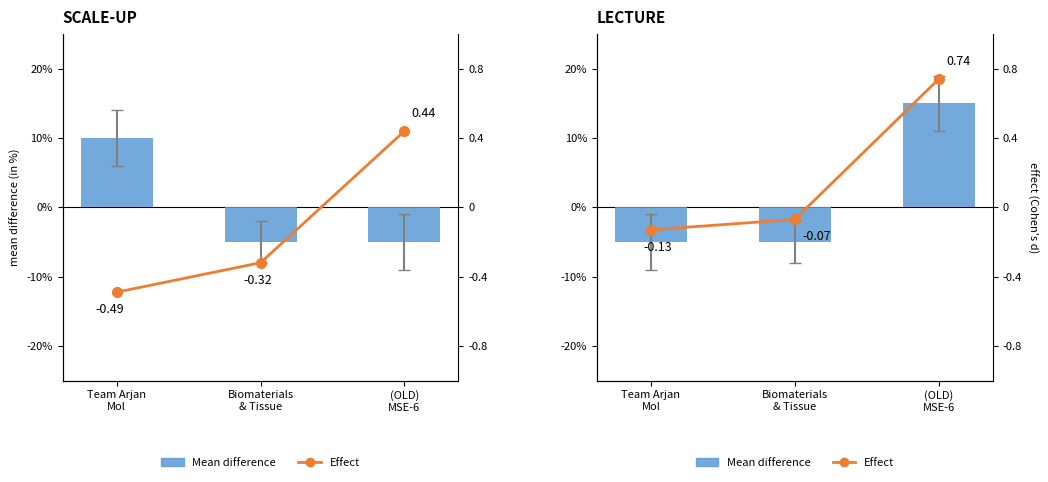

Is the value of Effect at Team Arjan
Mol greater than the value of Publication count at (OLD)
MSE-6?

No